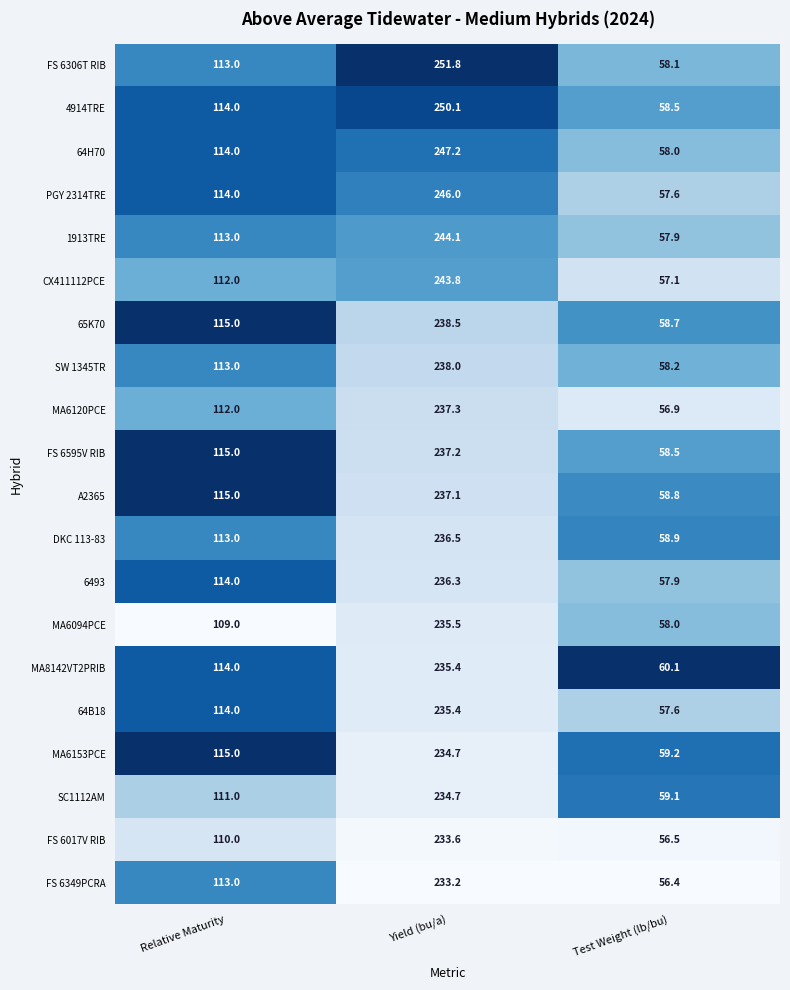

What is the total value across all series at Yield (bu/a)?

4786.4